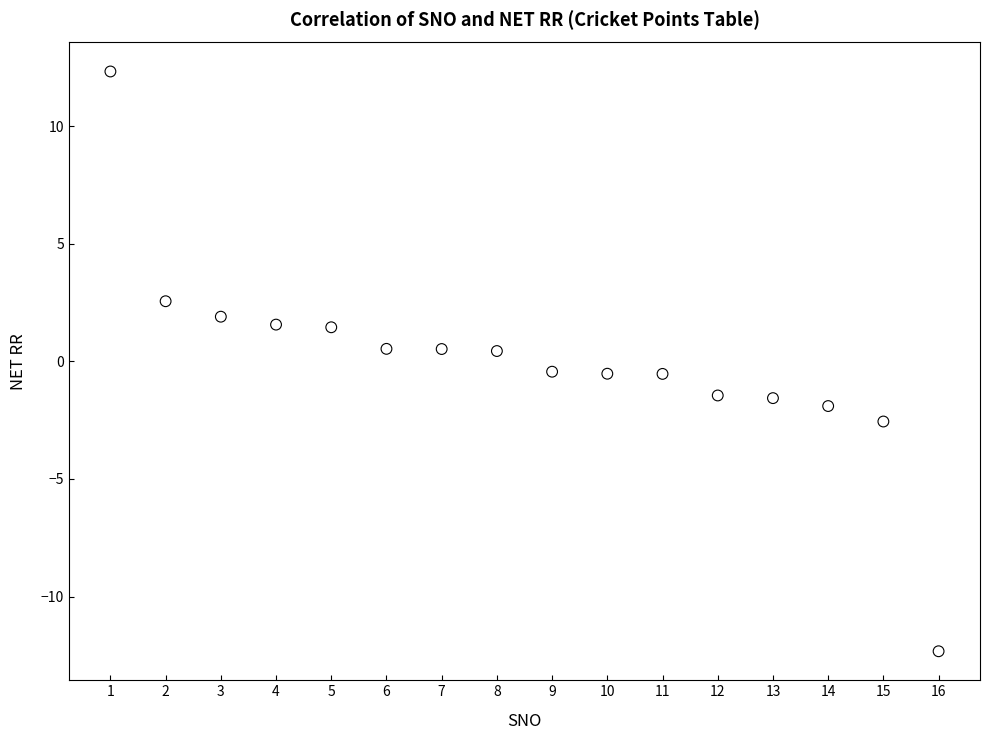

What is the range of X values (max minus min)?

15.0